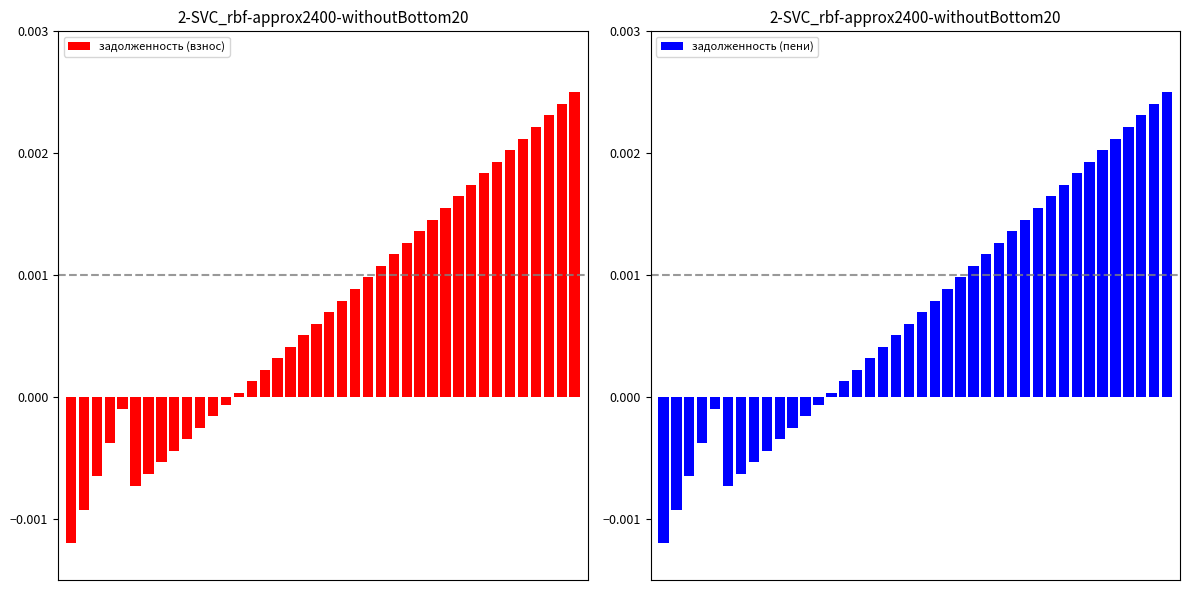

How many data points does each series have?

40